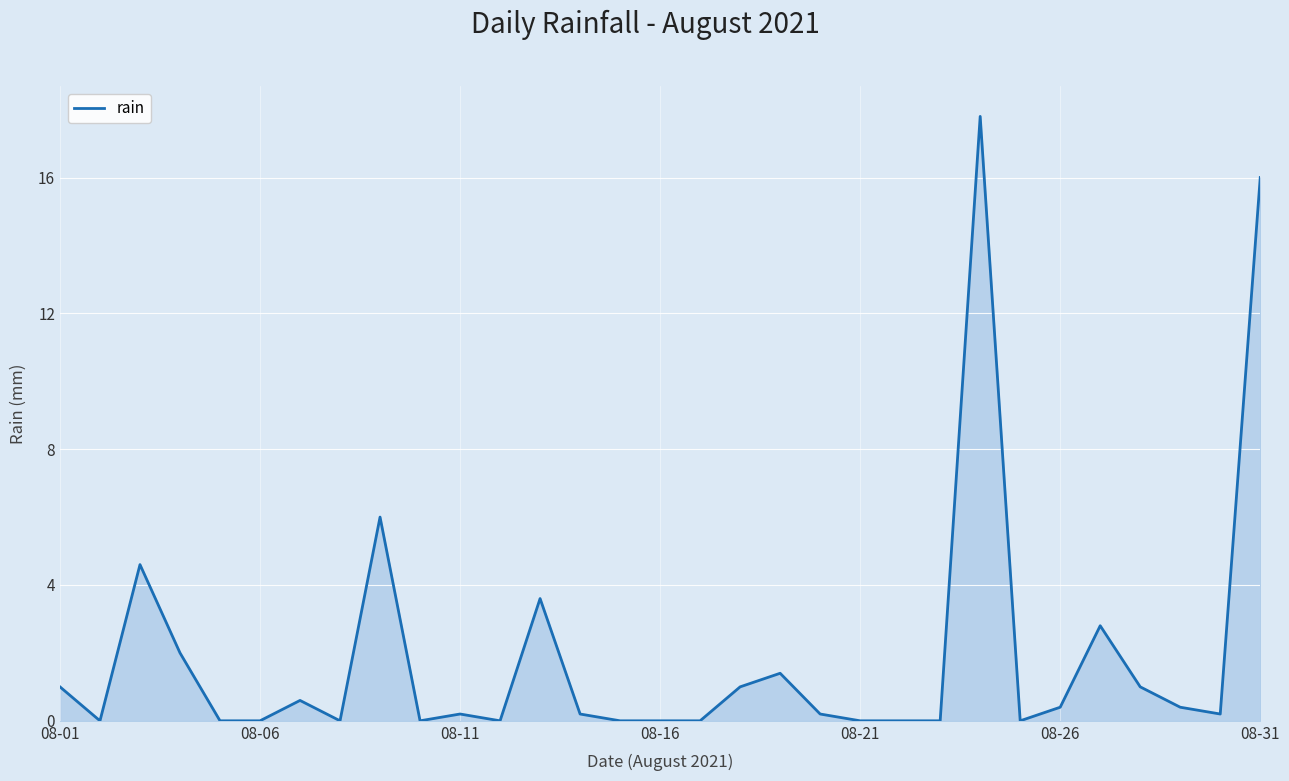

What is the maximum value shown in the chart?

17.8